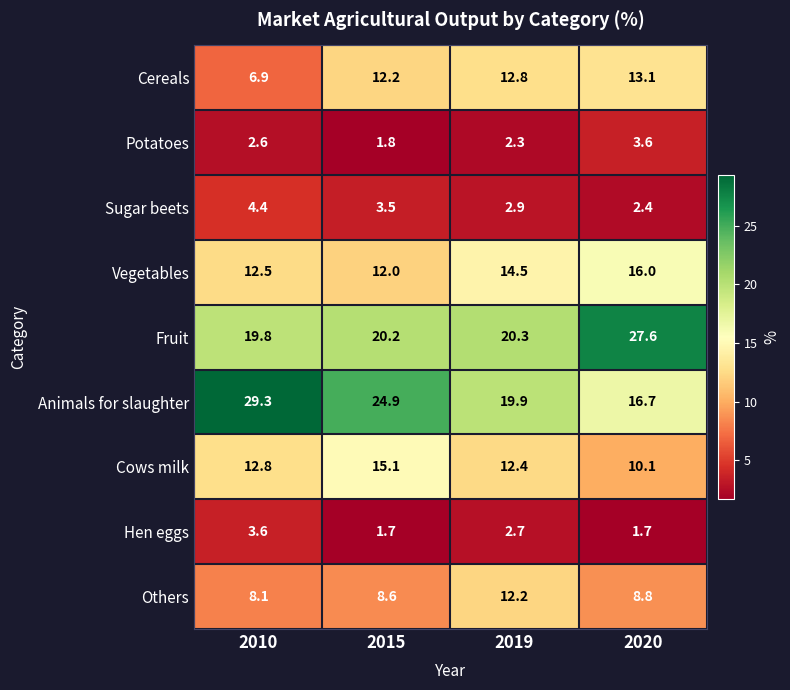

At how many categories does at least one series exceed 21?

3